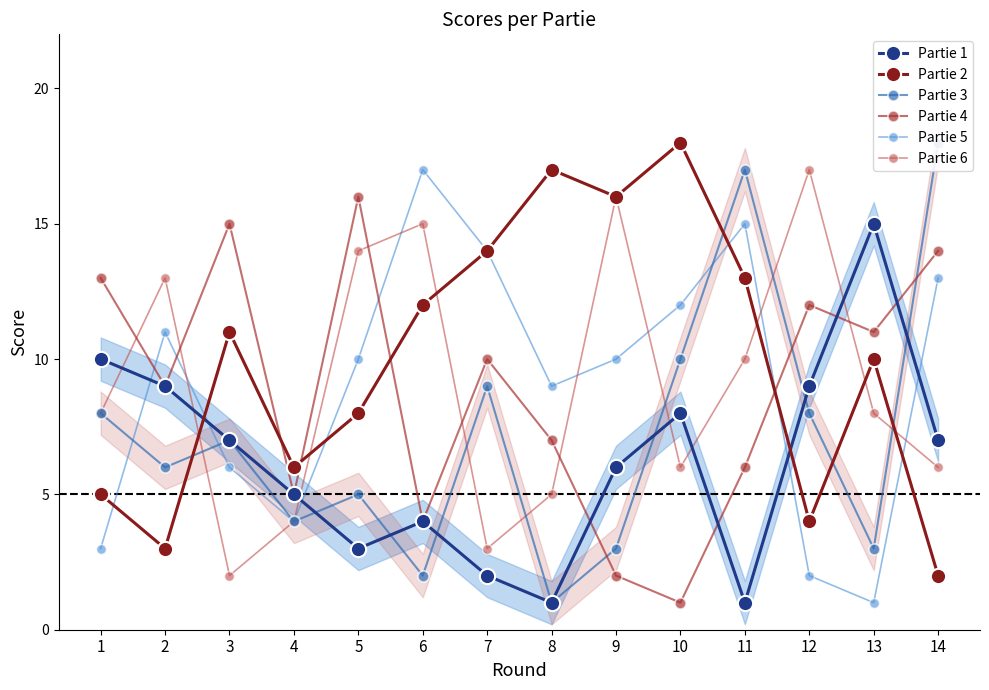

What is the value of the Partie 1 point at the 13th from the left?

15